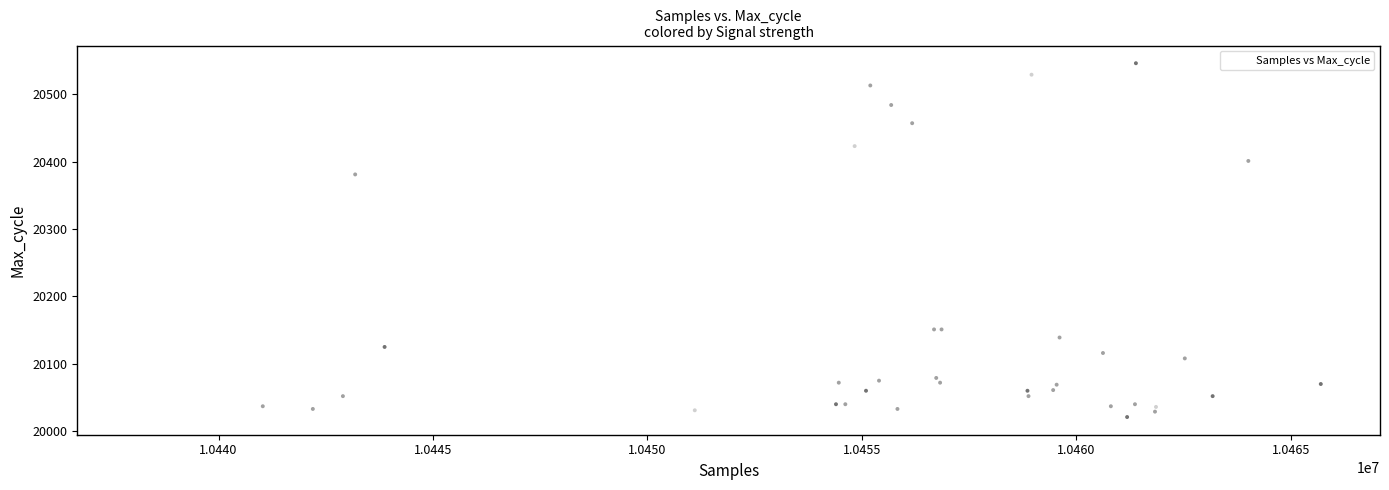

What Y value in the scatter plot is closest to 20283?

20381